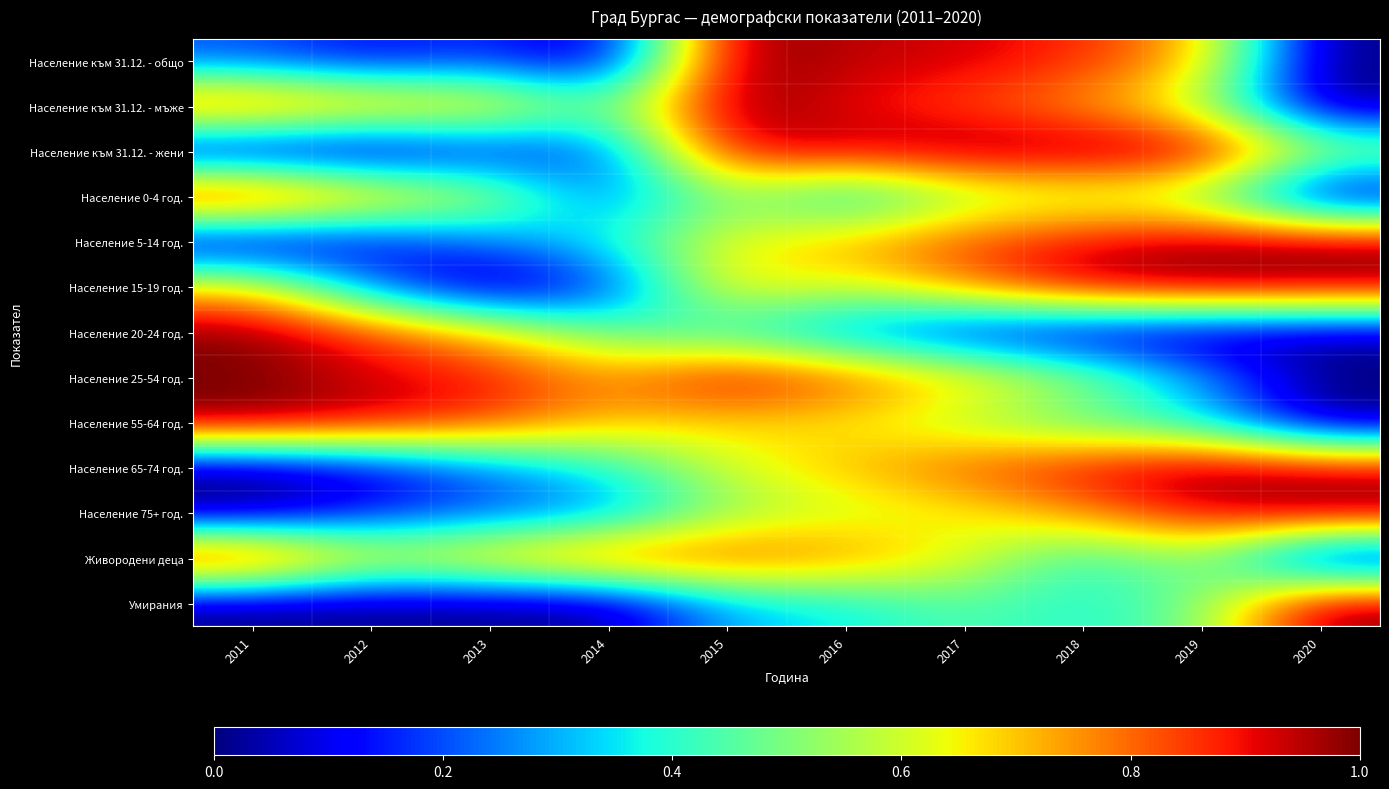

What is the difference between the highest and lowest values at 2019?

1.0